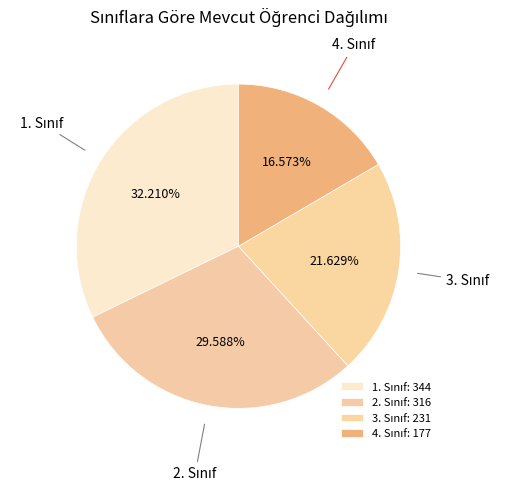

How many segments does this pie chart have?

4